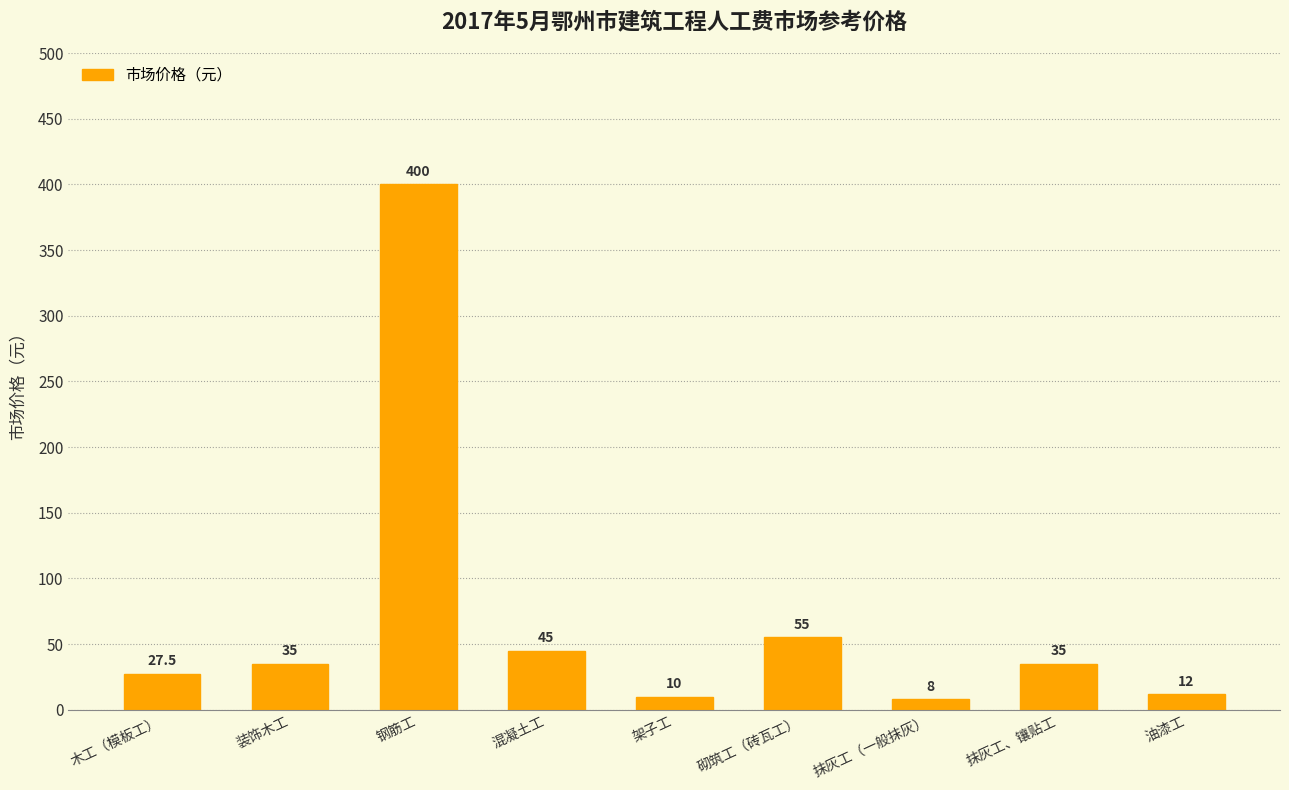

Does the chart contain any negative values?

No